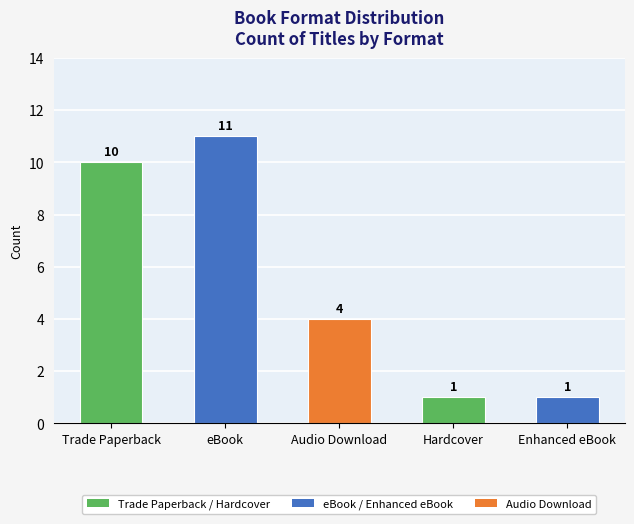

What is the value of the 4th bar from the left?

1